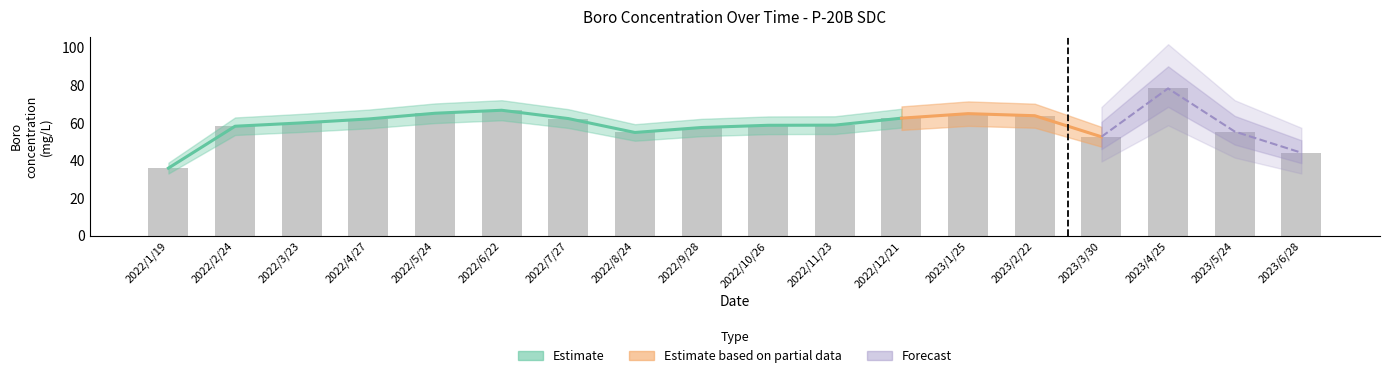

Between 2022/2/24 and 2022/10/26, which is larger?

2022/10/26